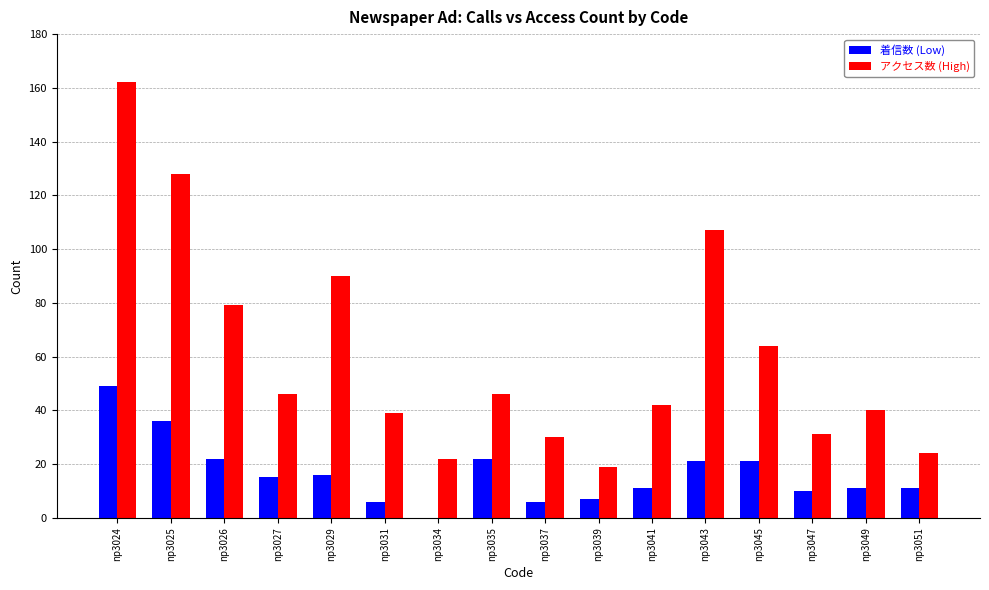

What is the maximum value for アクセス数 (High)?

162